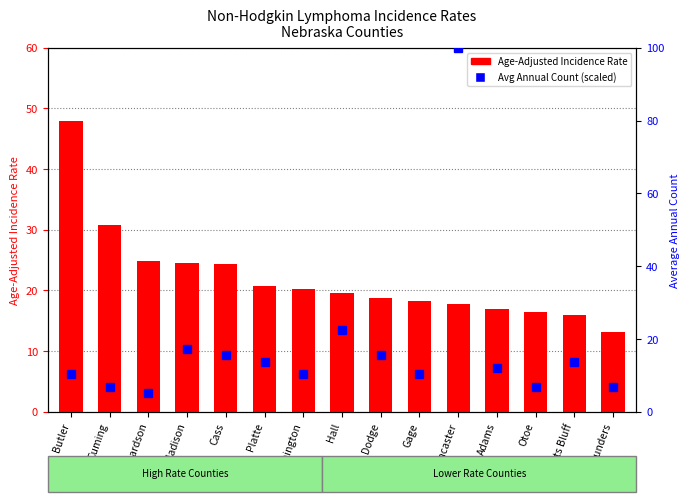

What is the label of the 12th bar from the right?

Madison